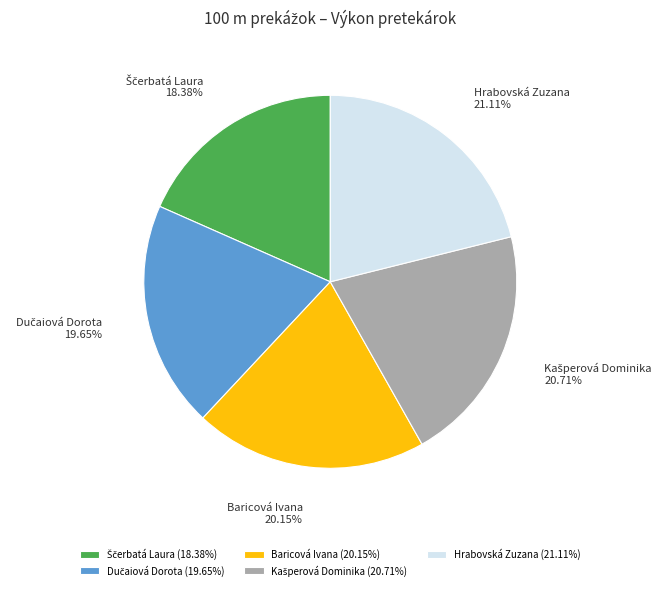

Is there any slice that represents more than half of the pie?

No